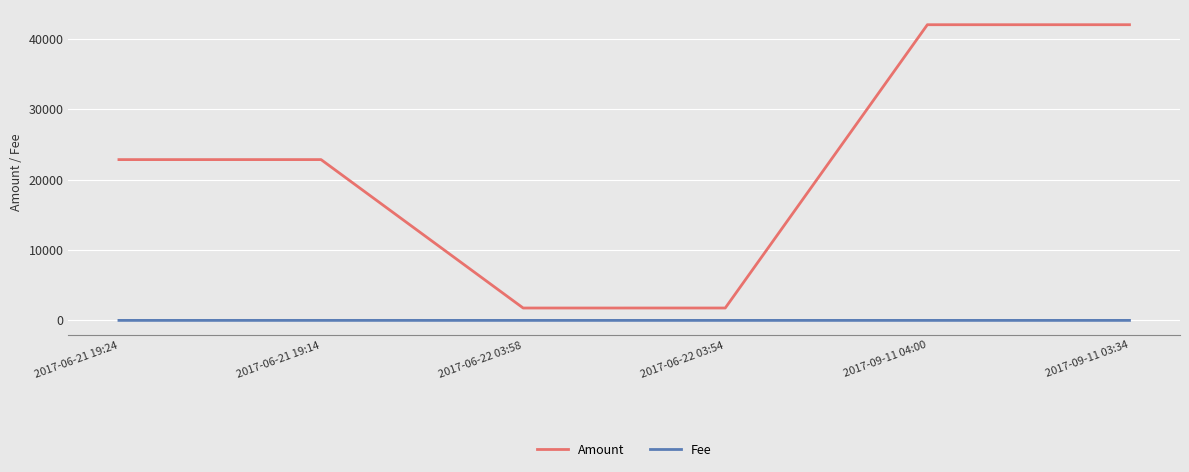

List the series in order of their peak value, highest first.

Amount, Fee